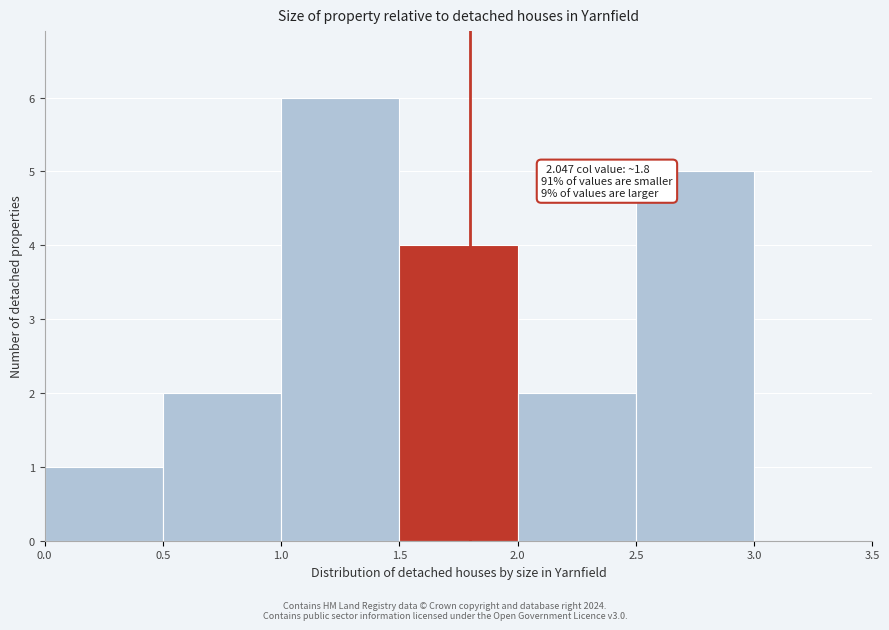

Which range on the x-axis has the tallest bar?

1.0 to 1.5